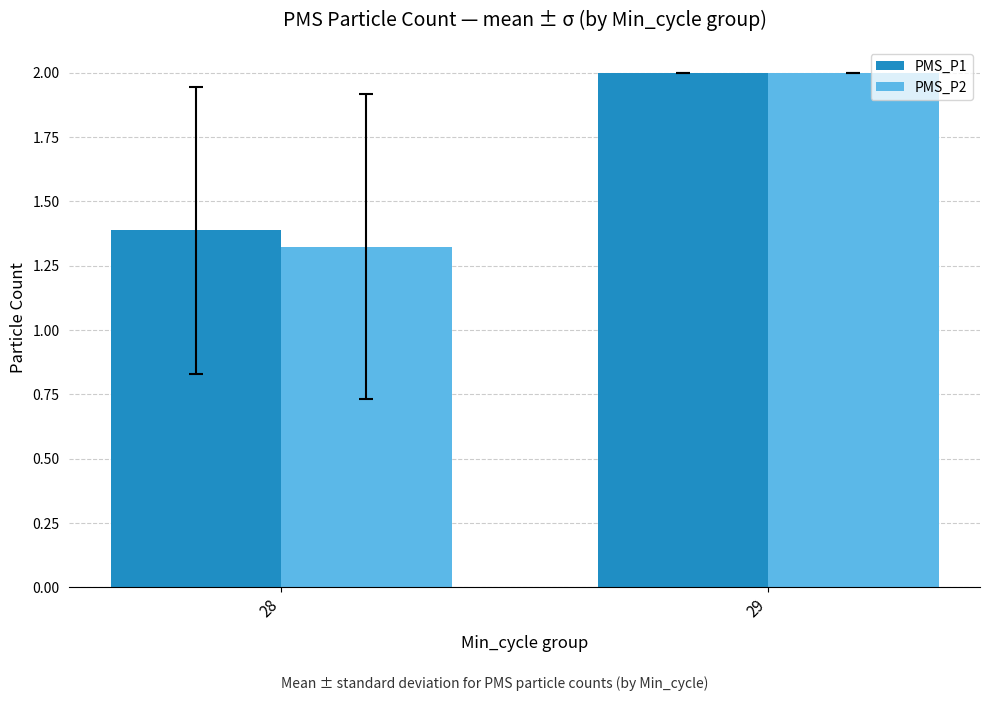

What is the approximate value of PMS_P2 at 29?

2.0